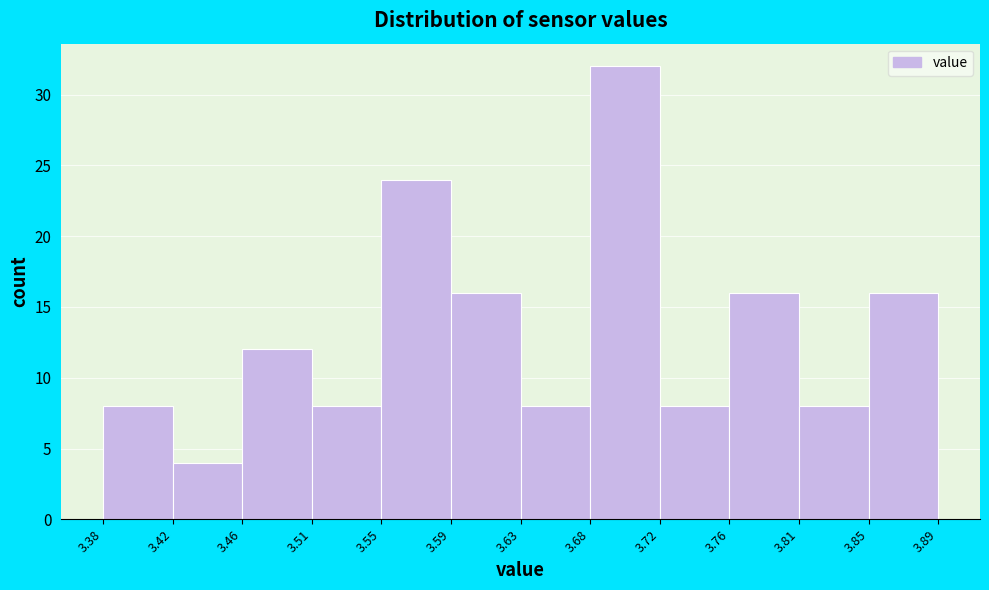

Reading left to right, transcribe this chart: for each bar, give the range it covers on the x-axis and its height. The values are not printed on the chart, so give them approximately, as read against the axis.

3.38 to 3.42: 8
3.42 to 3.46: 4
3.46 to 3.51: 12
3.51 to 3.55: 8
3.55 to 3.59: 24
3.59 to 3.63: 16
3.63 to 3.68: 8
3.68 to 3.72: 32
3.72 to 3.76: 8
3.76 to 3.81: 16
3.81 to 3.85: 8
3.85 to 3.89: 16